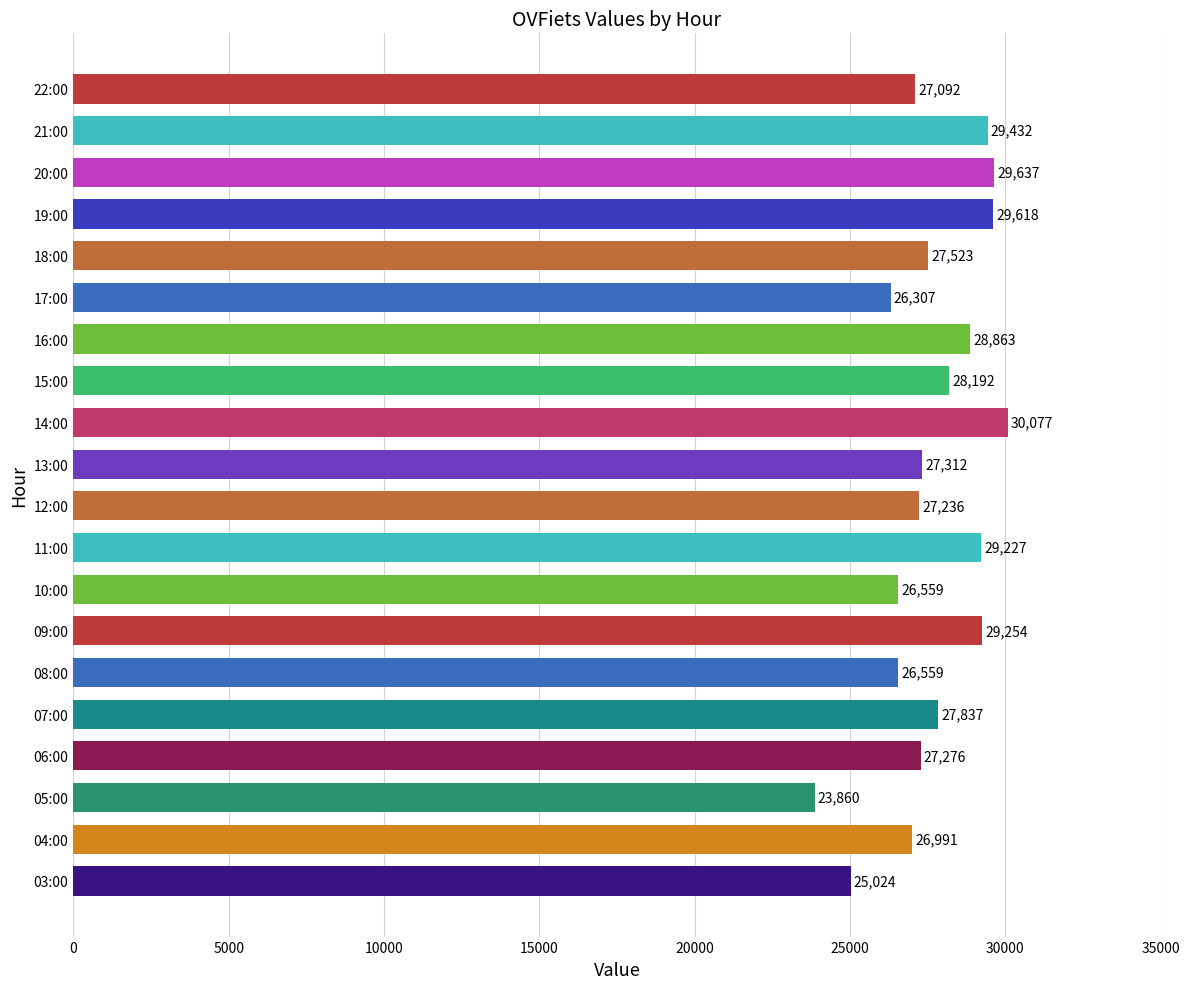

Read the value at 14:00.

30077